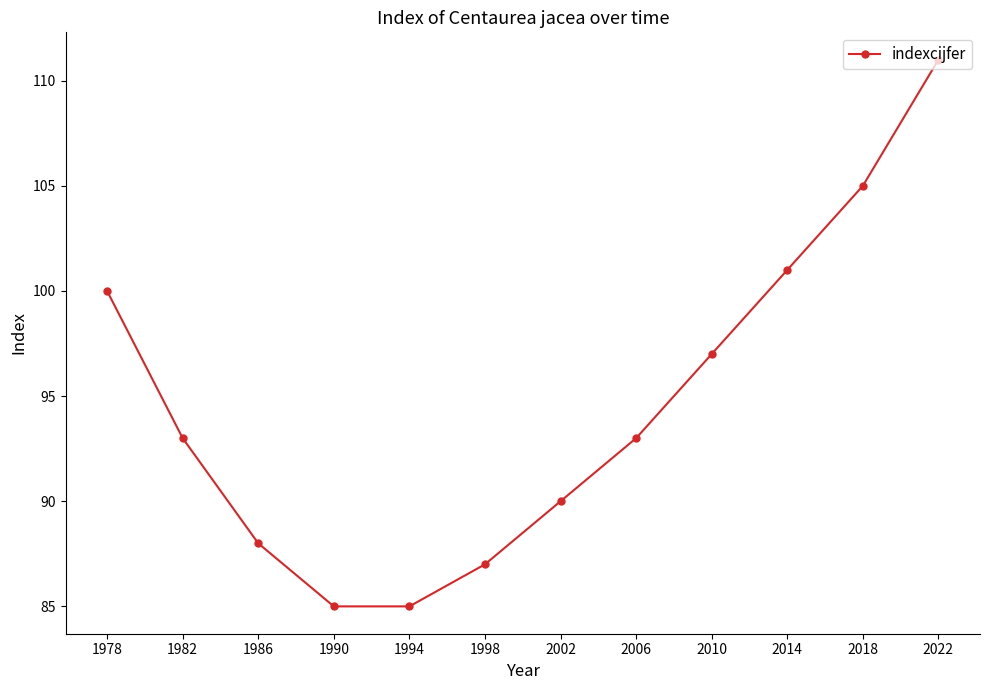

Does the chart have visible grid lines?

No